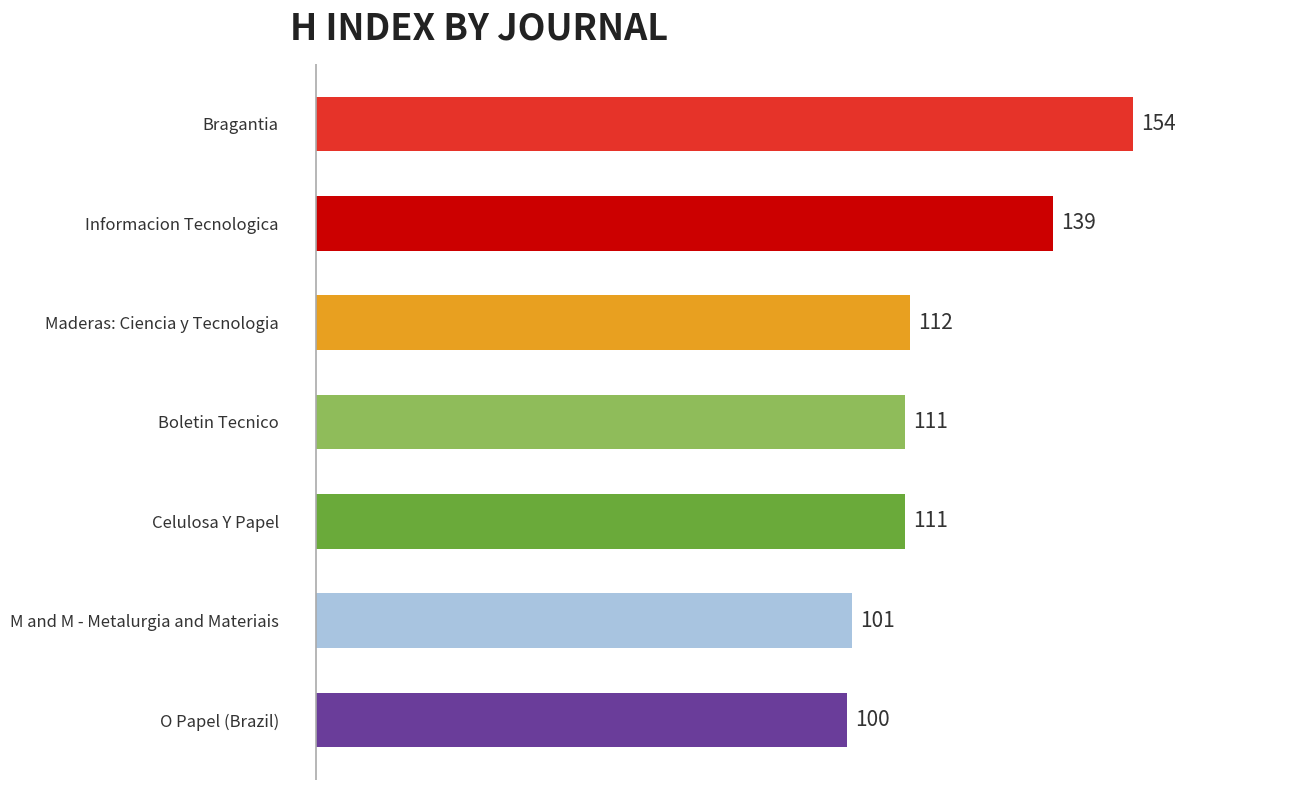

The value at M and M - Metalurgia and Materiais is 101. True or false?

True